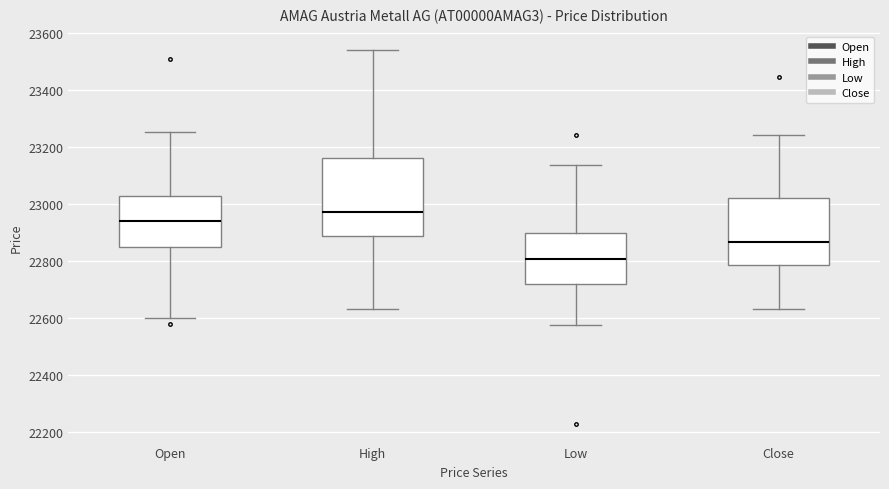

Where does the upper whisker of the box for Low end on the y-axis? The values are not printed on the chart, so give them approximately, as read against the axis.

23140